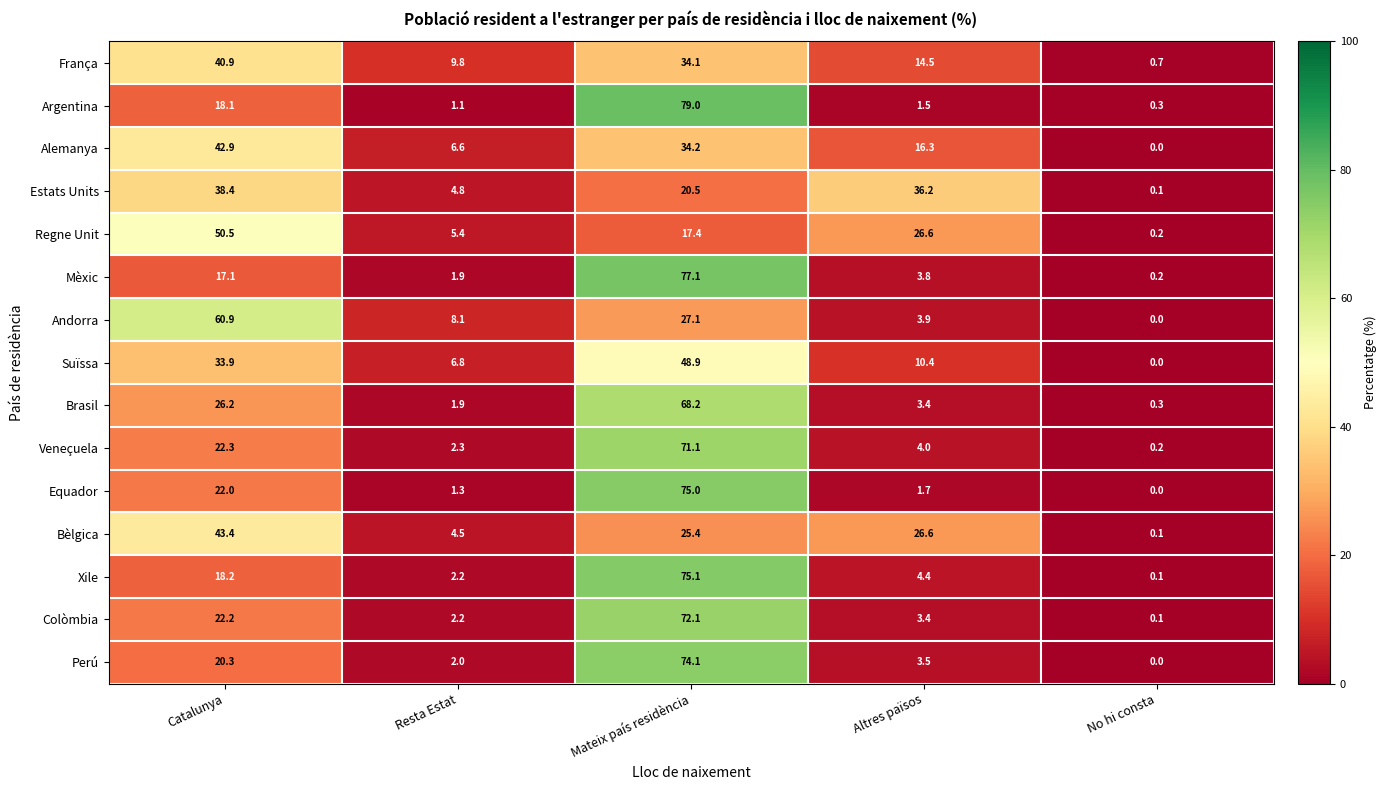

The value of Andorra at Altres països is 2.7. True or false?

False